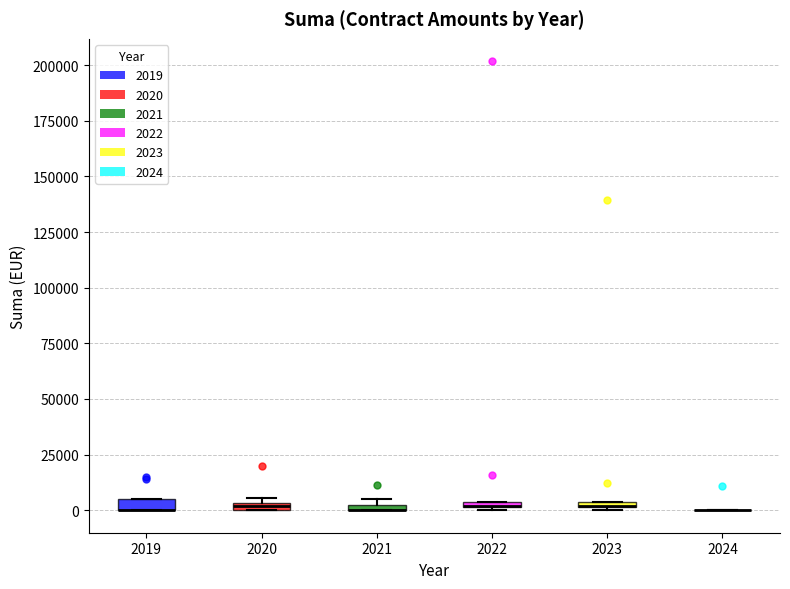

Where is the upper edge of the box at x = 2021 on the y-axis? The values are not printed on the chart, so give them approximately, as read against the axis.

5000